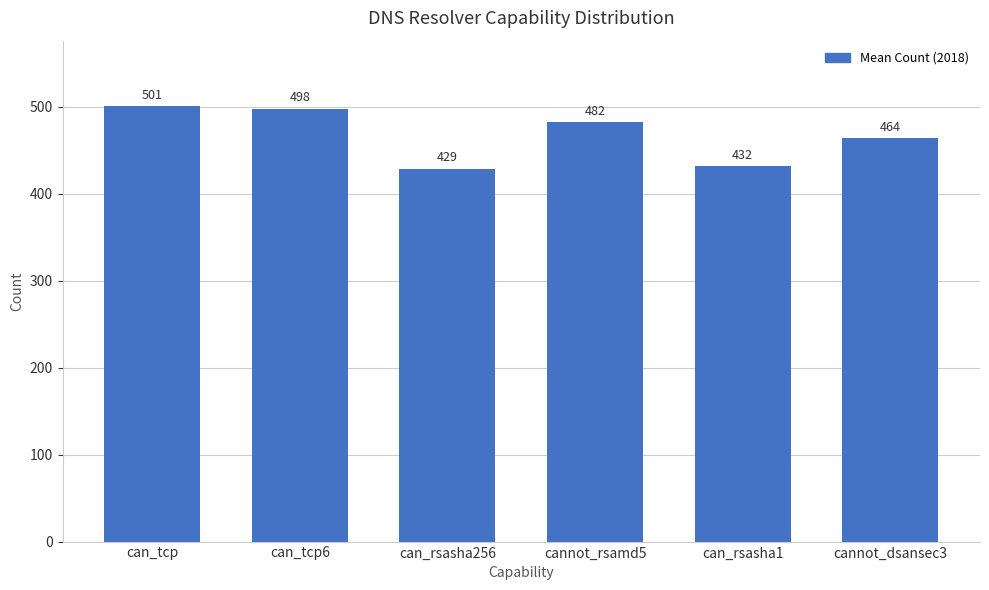

The value at can_rsasha1 is 431.6. True or false?

True